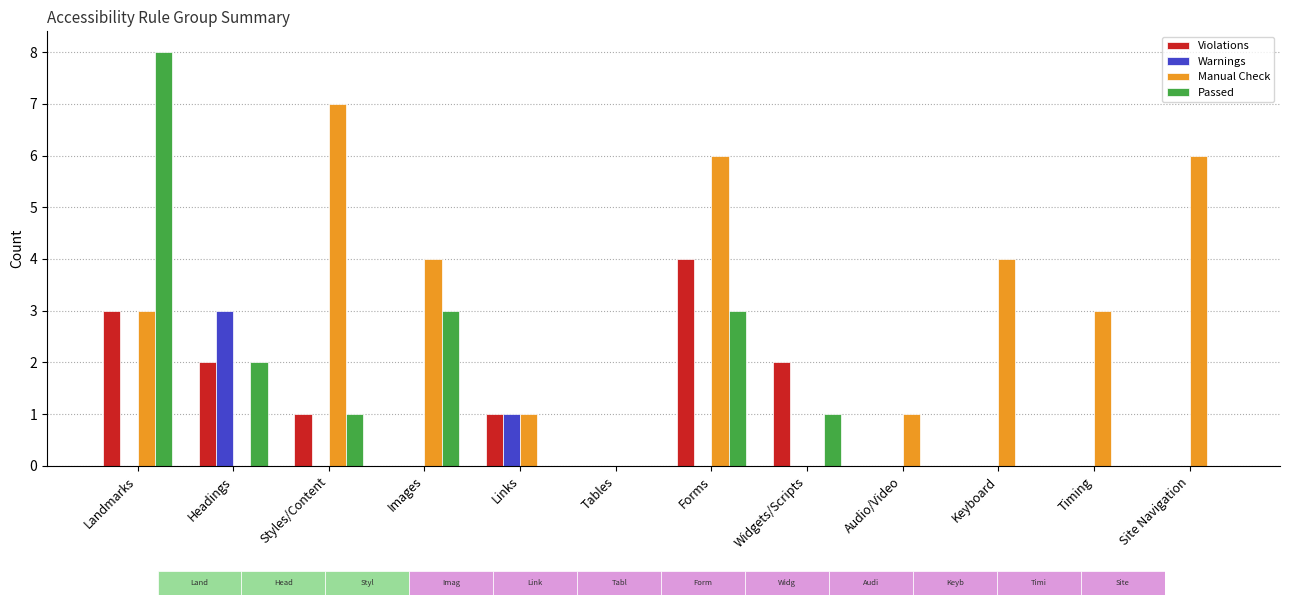

What is the maximum value for Manual Check?

7